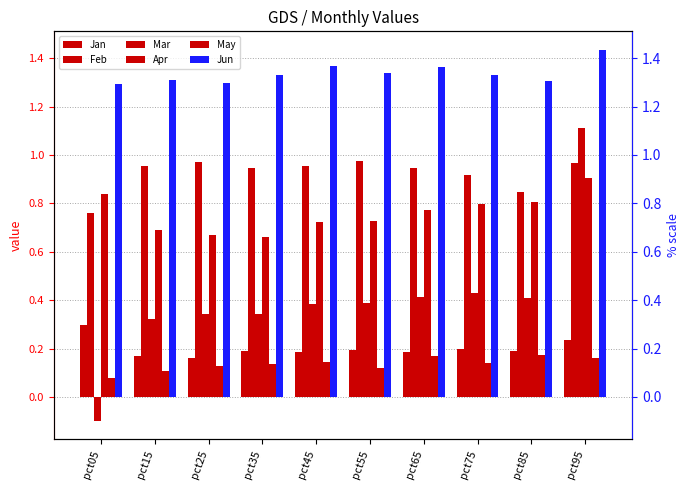

At which label does Jan reach its peak?

pct05